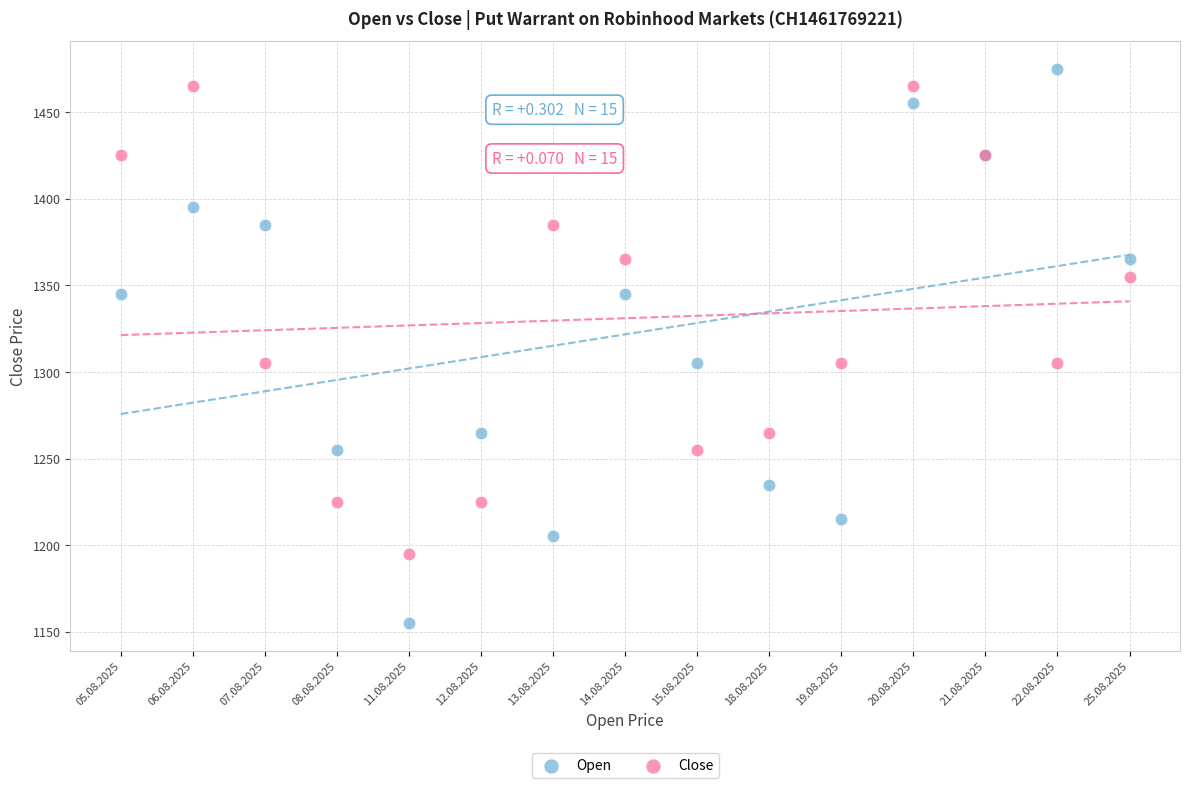

Which series has the widest spread of Y values?

Open